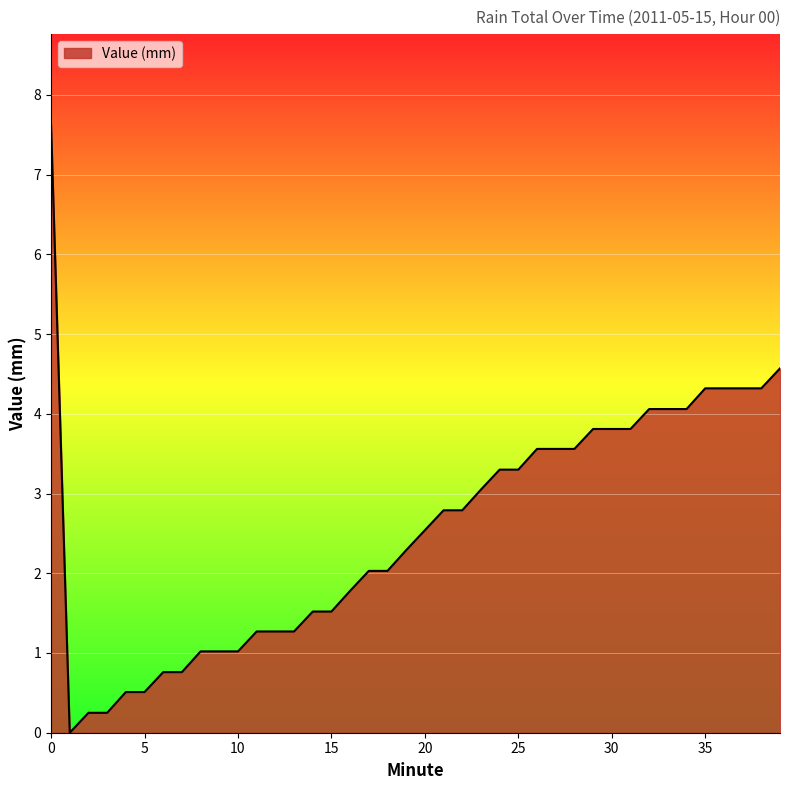

What is the greatest value displayed?

7.6